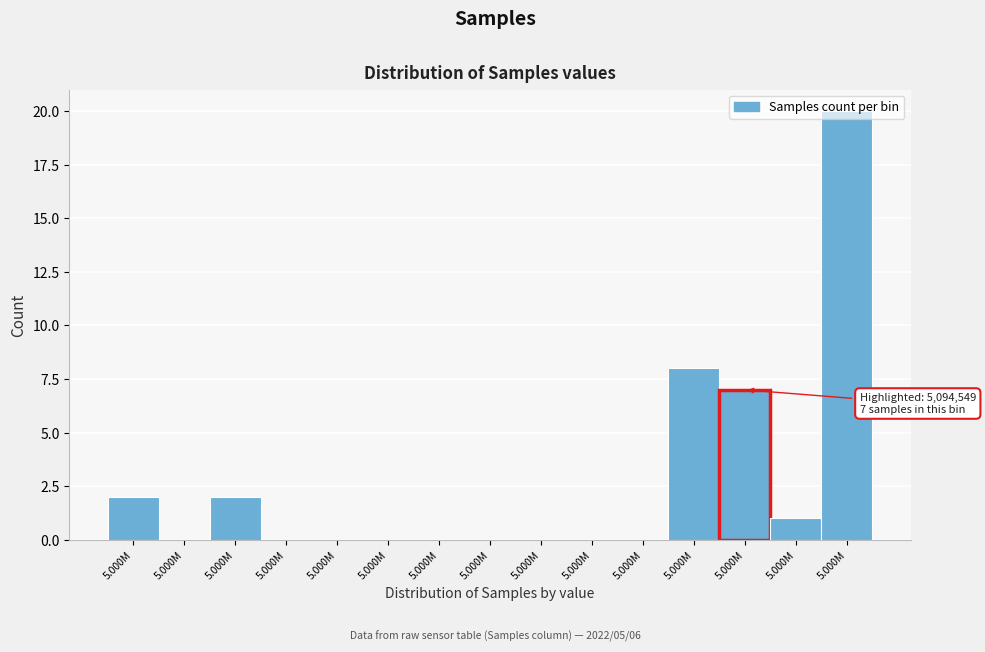

How many distinct data groups are displayed?

1